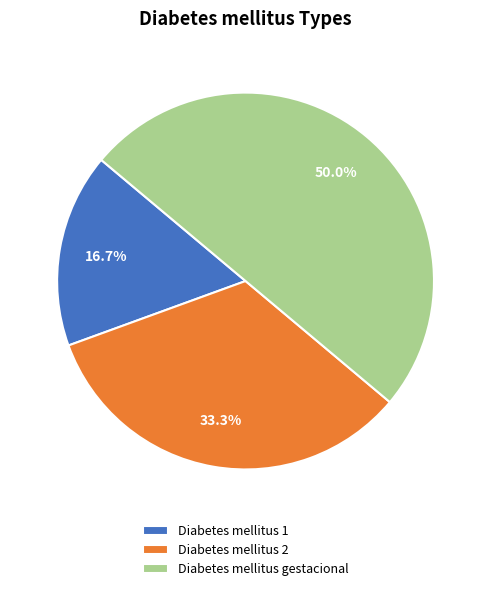

To the nearest percent, what portion does Diabetes mellitus 1 represent?

17%